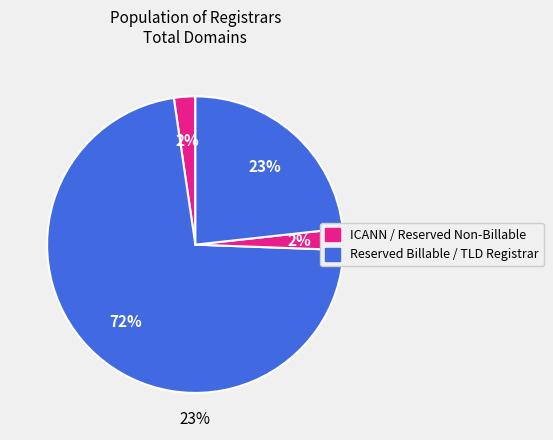

What is the smallest slice in the pie chart?

ICANN